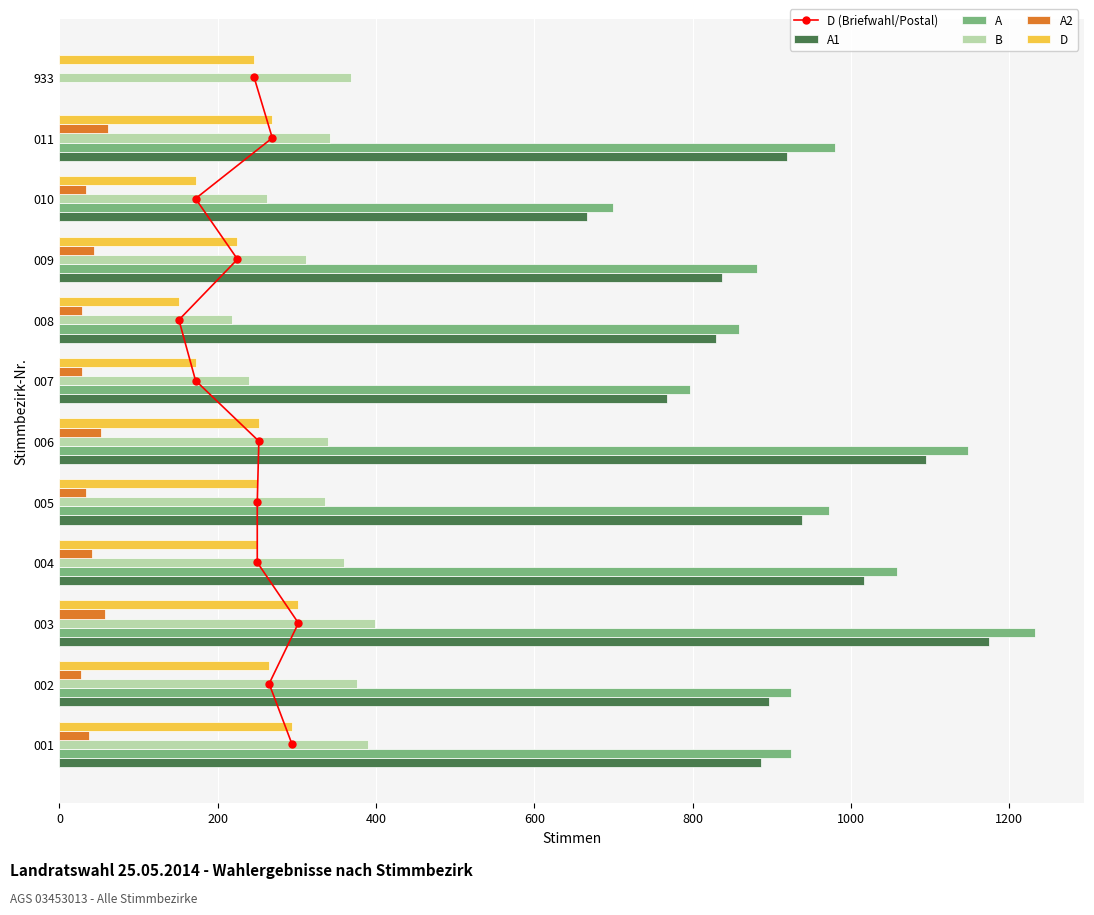

Which series has the widest spread of values?

A